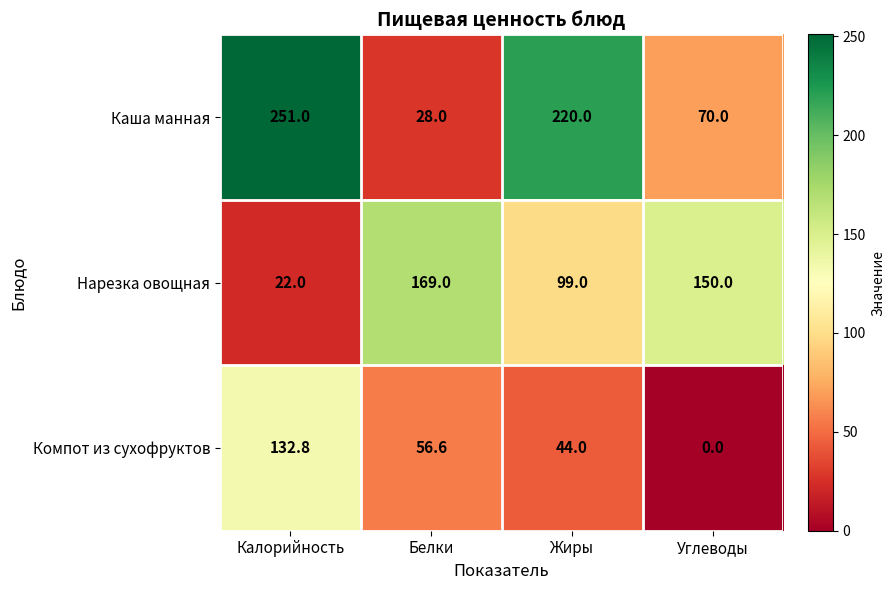

Where does the Нарезка овощная series first go above 150?

Белки